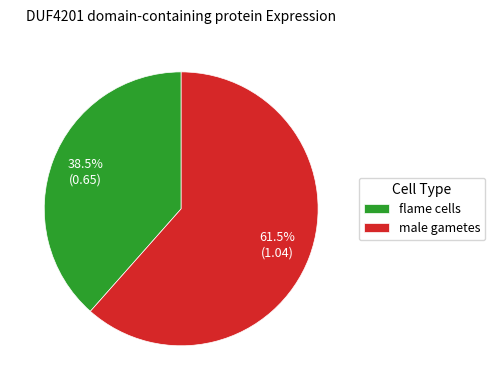

How many segments does this pie chart have?

2